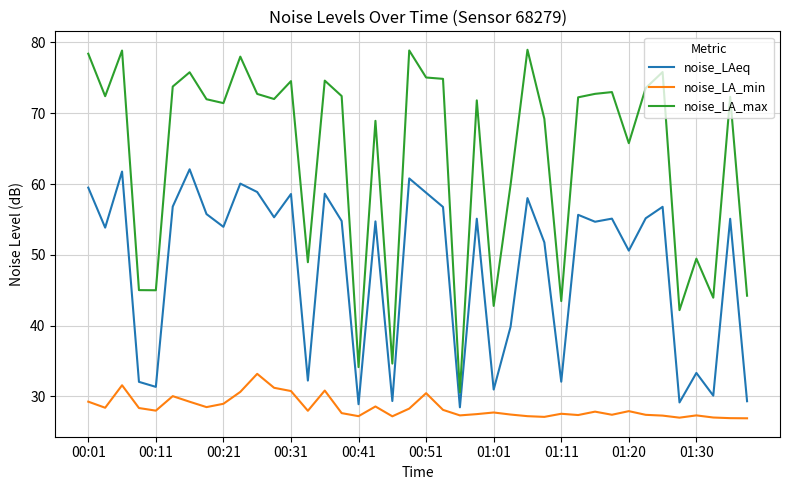

Which series has the widest spread of values?

noise_LA_max